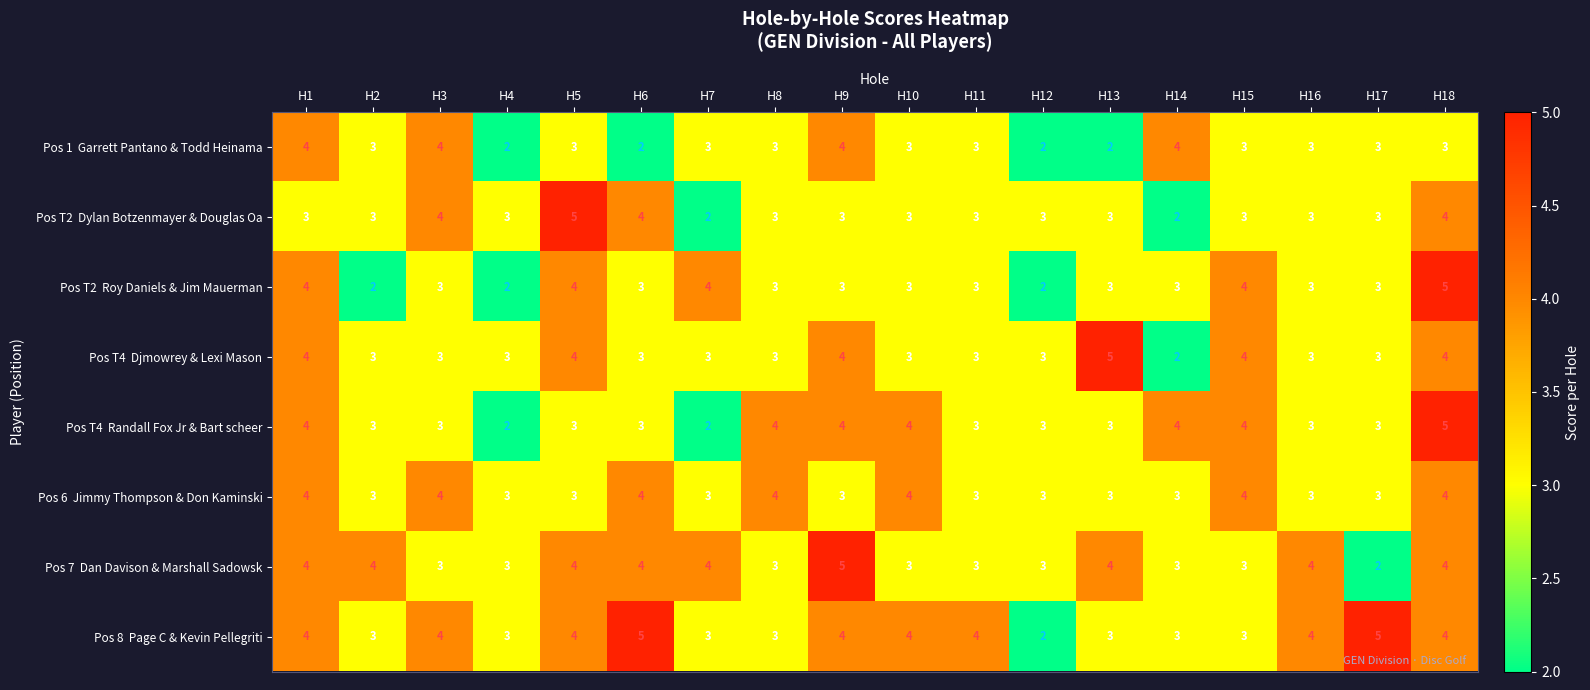

What is the total value across all series at H13?

26